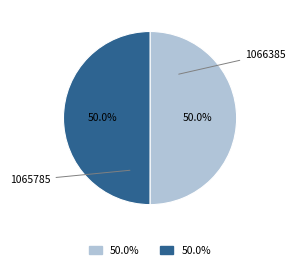

What is the ratio of the value at 1065785 to the value at 1066385?

1.0